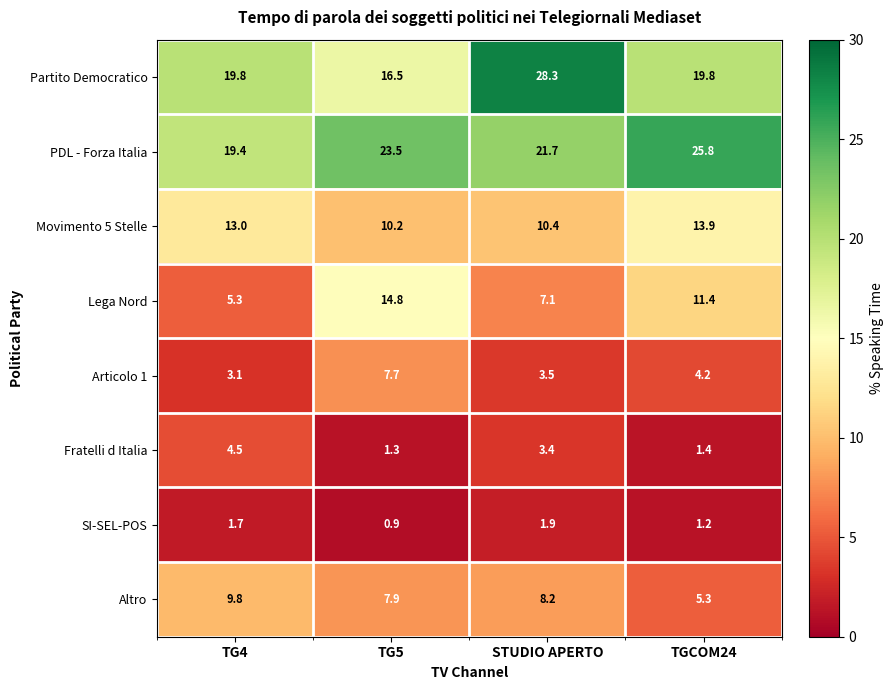

What is the spread (max minus min) of values at TG5?

22.6